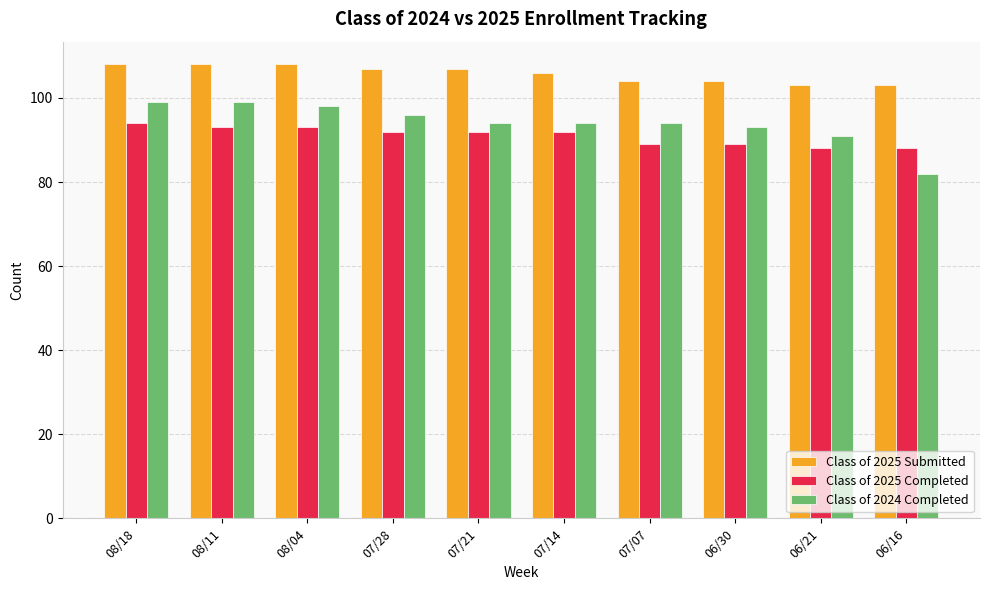

Which series has the widest spread of values?

Class of 2024 Completed